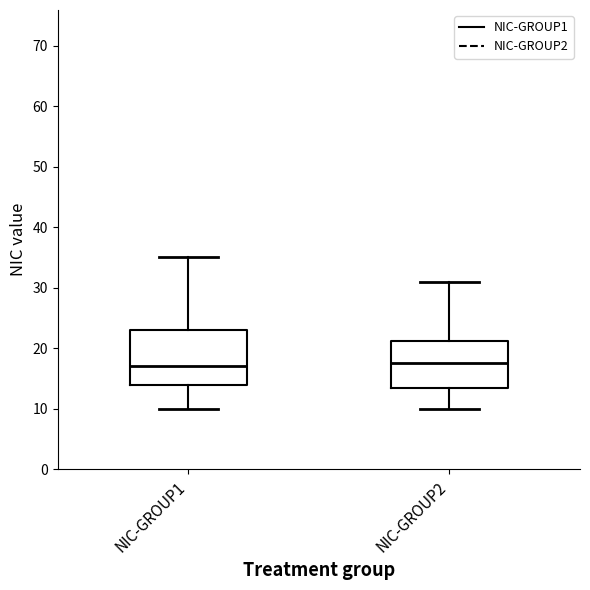

Reading left to right, transcribe this box plot: for each box, give where its median line is, the range the box spans, and where its two whiskers end, as read against the y-axis. The values are not printed on the chart, so give them approximately, as read against the axis.

NIC-GROUP1: median 17, box 14 to 23, whiskers 10 to 35
NIC-GROUP2: median 18, box 14 to 21, whiskers 10 to 31